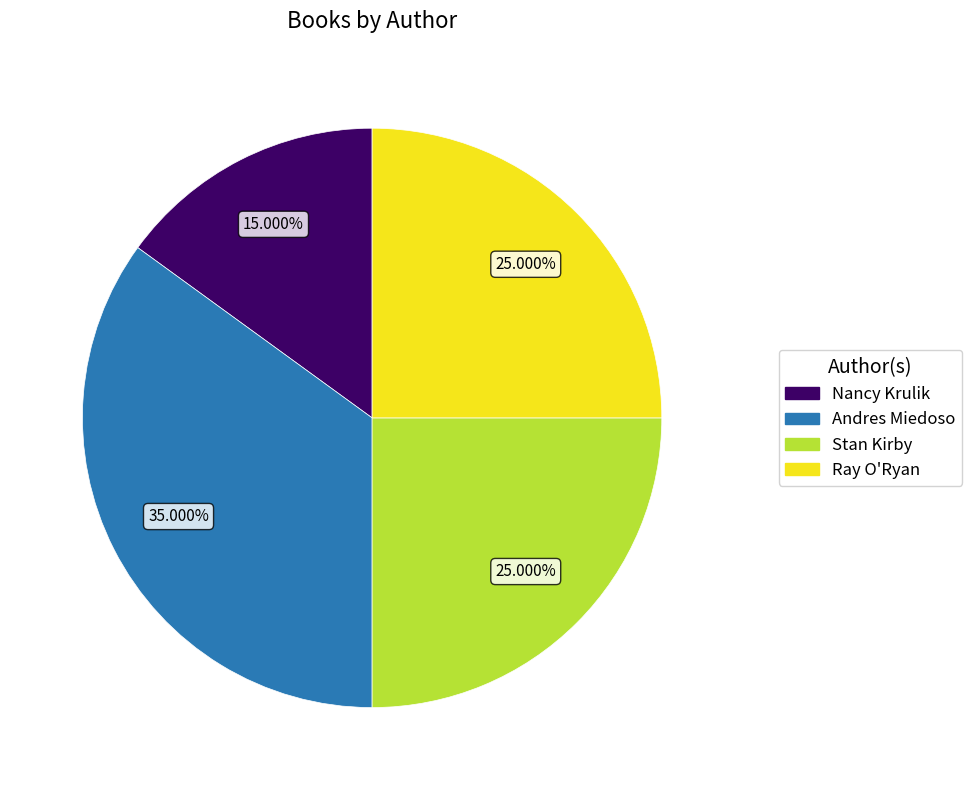

To the nearest percent, what portion does Stan Kirby represent?

25%